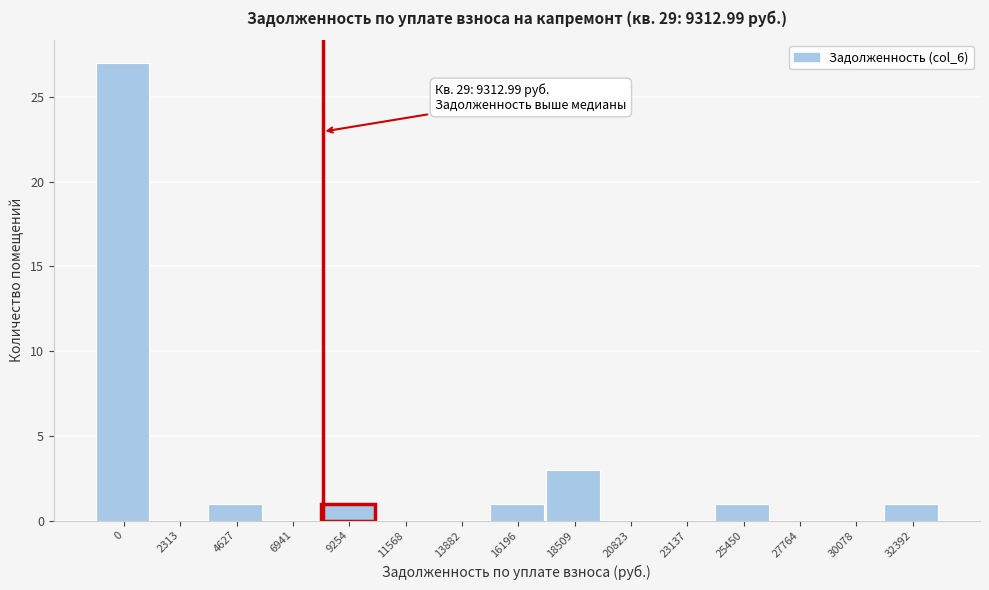

Reading left to right, transcribe all the data shown in this chart.

0=27	2313=0	4627=1	6941=0	9254=1	11568=0	13882=0	16196=1	18509=3	20823=0	23137=0	25450=1	27764=0	30078=0	32392=1